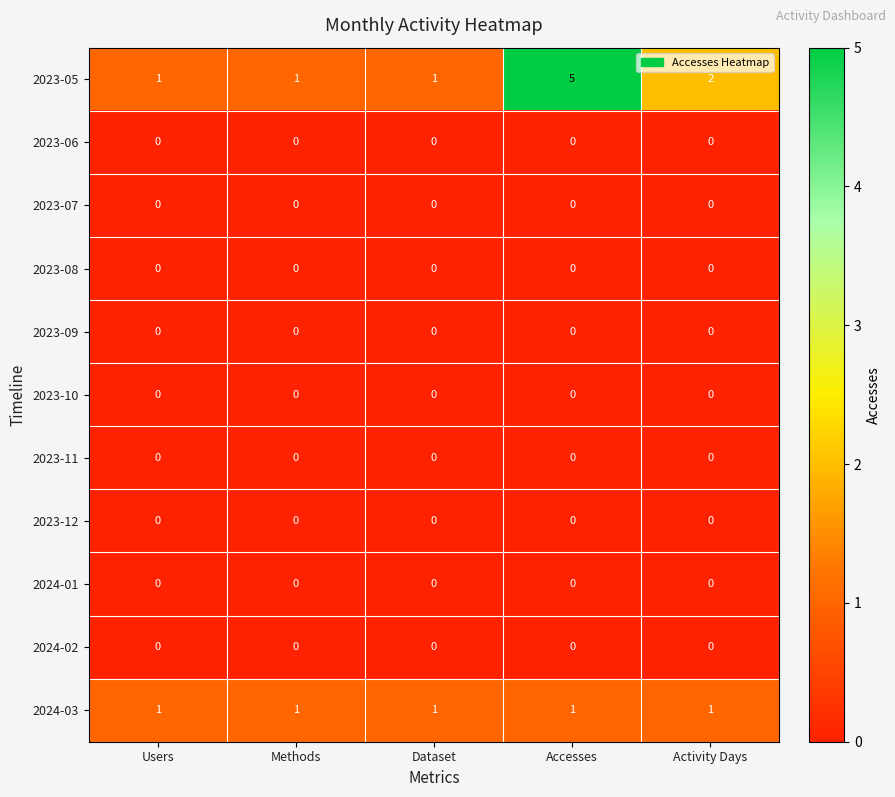

Is it true that 2023-08 equals 0 at Dataset?

True